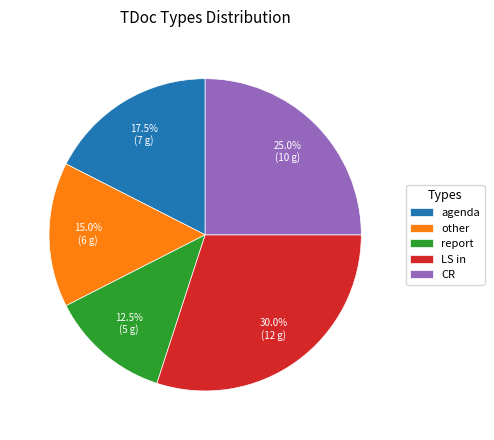

The CR slice represents 34% of the pie. True or false?

False